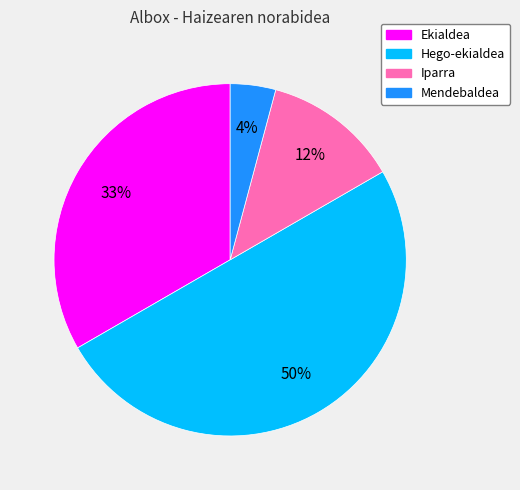

Between Hego-ekialdea and Ekialdea, which is larger?

Hego-ekialdea